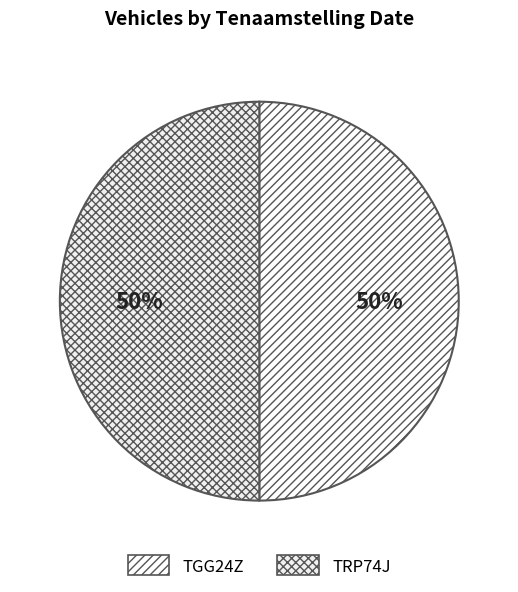

To the nearest percent, what portion does TGG24Z represent?

50%